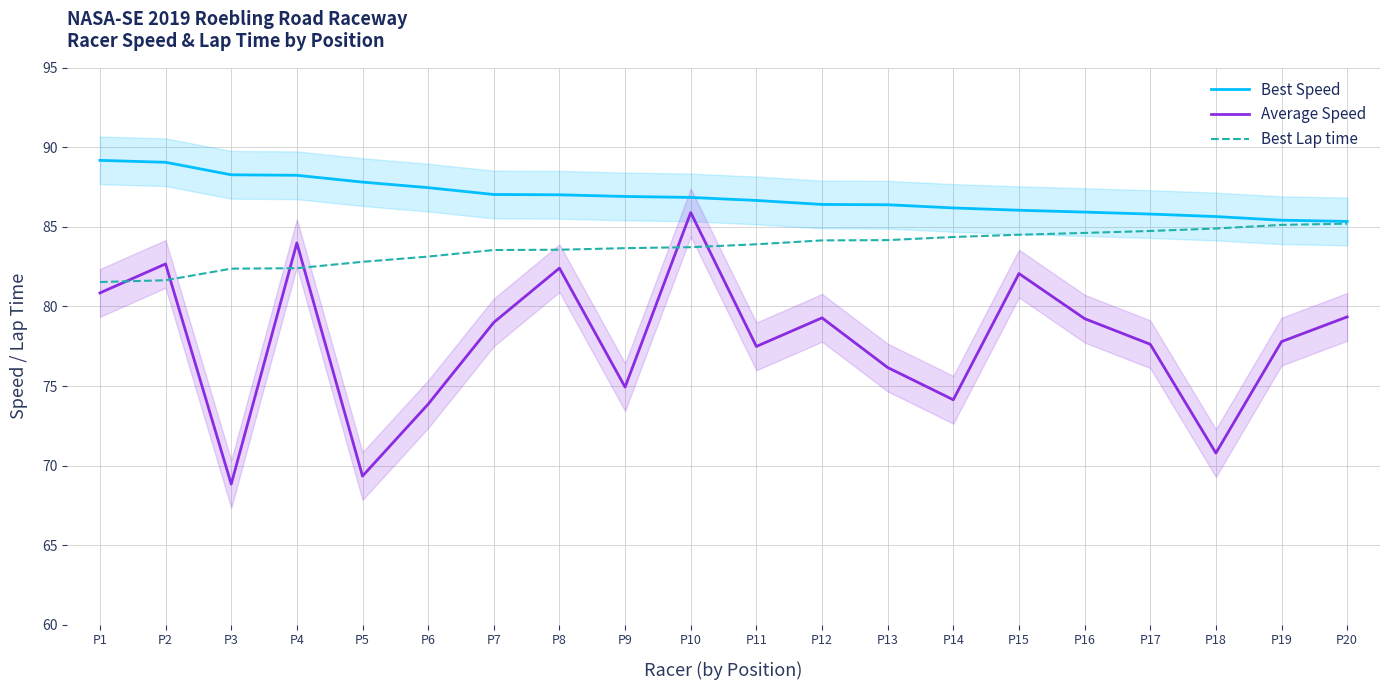

Between P20 and P17, which is larger?

P17